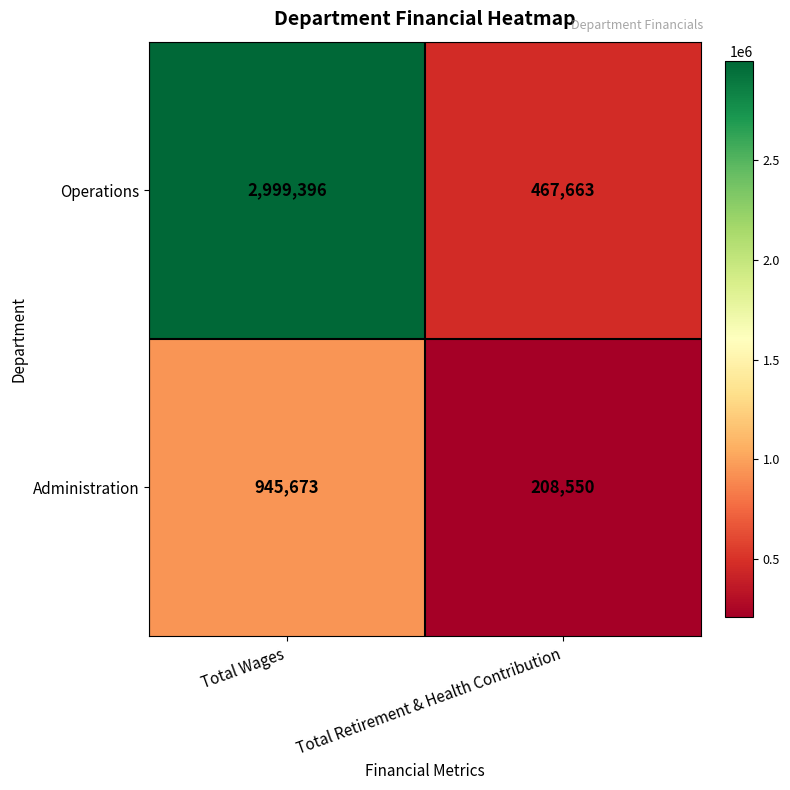

How many values in the Administration series are below 945673?

1